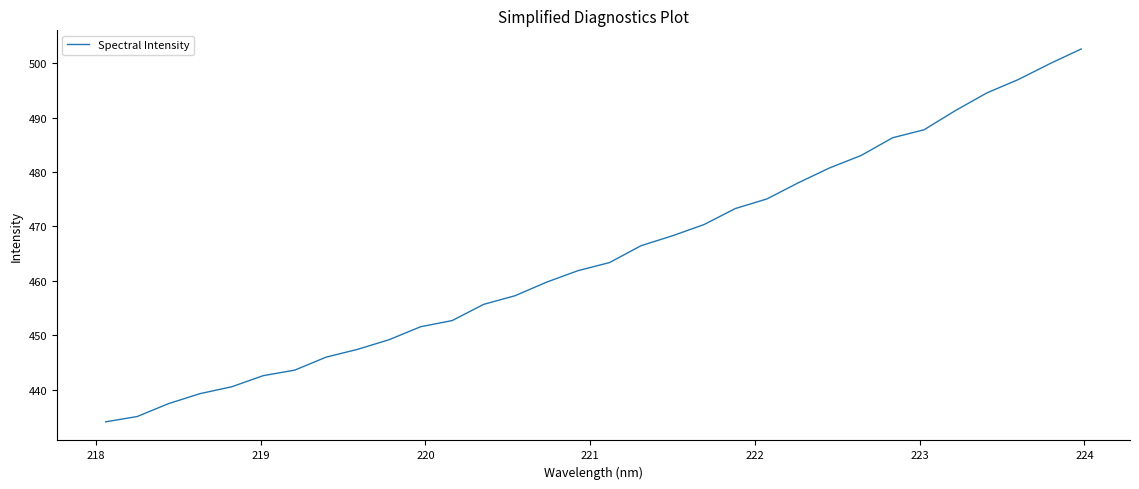

How many lines are shown in the chart?

1